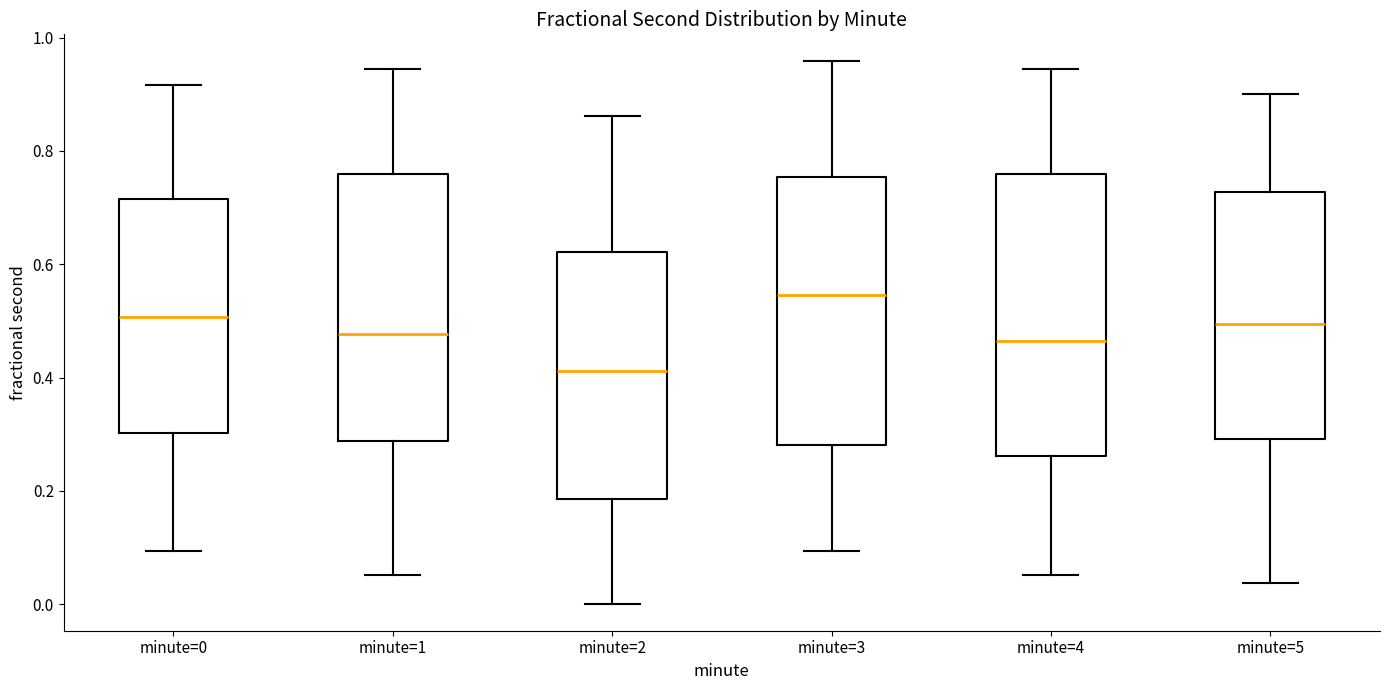

Where does the upper whisker of the box for minute=4 end on the y-axis? The values are not printed on the chart, so give them approximately, as read against the axis.

0.94